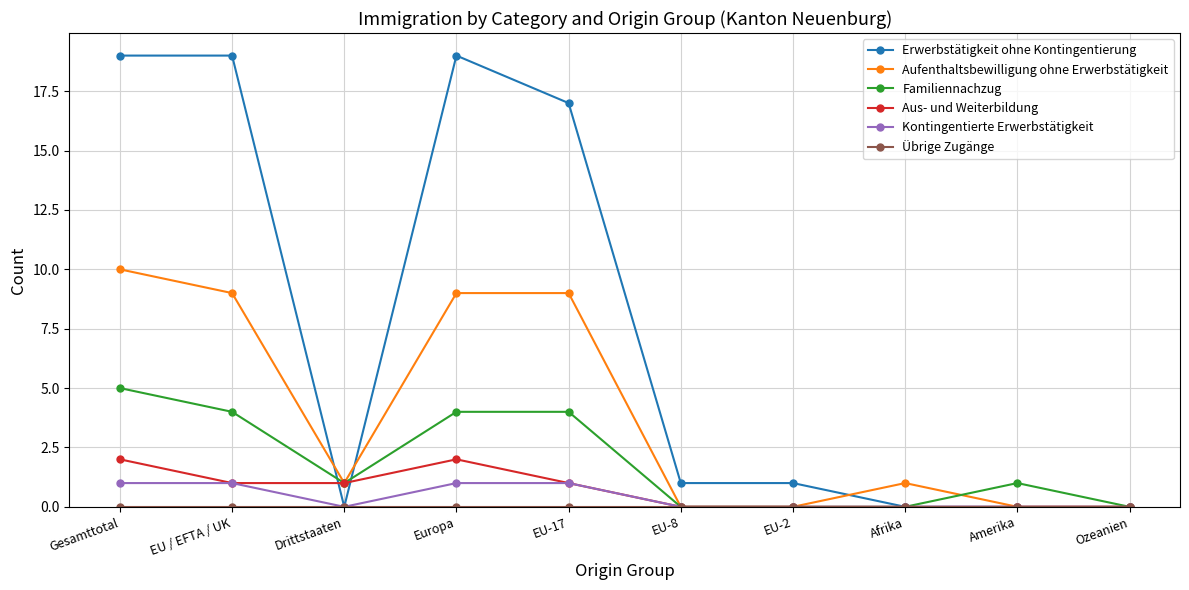

Count the number of data series in this chart.

6